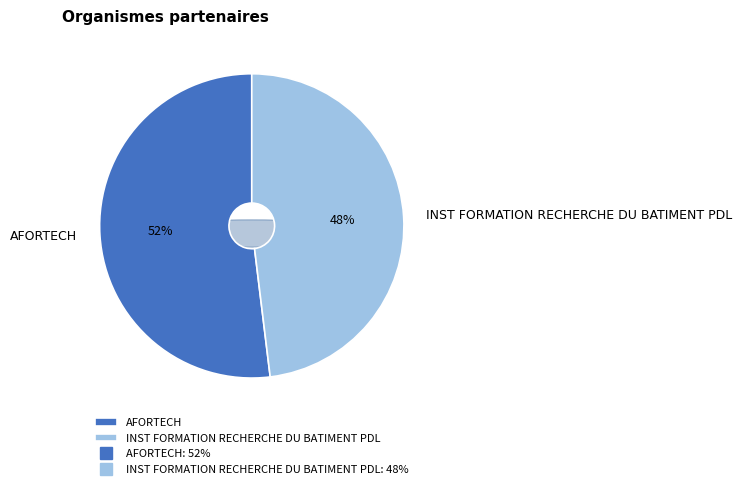

How many segments does this pie chart have?

2